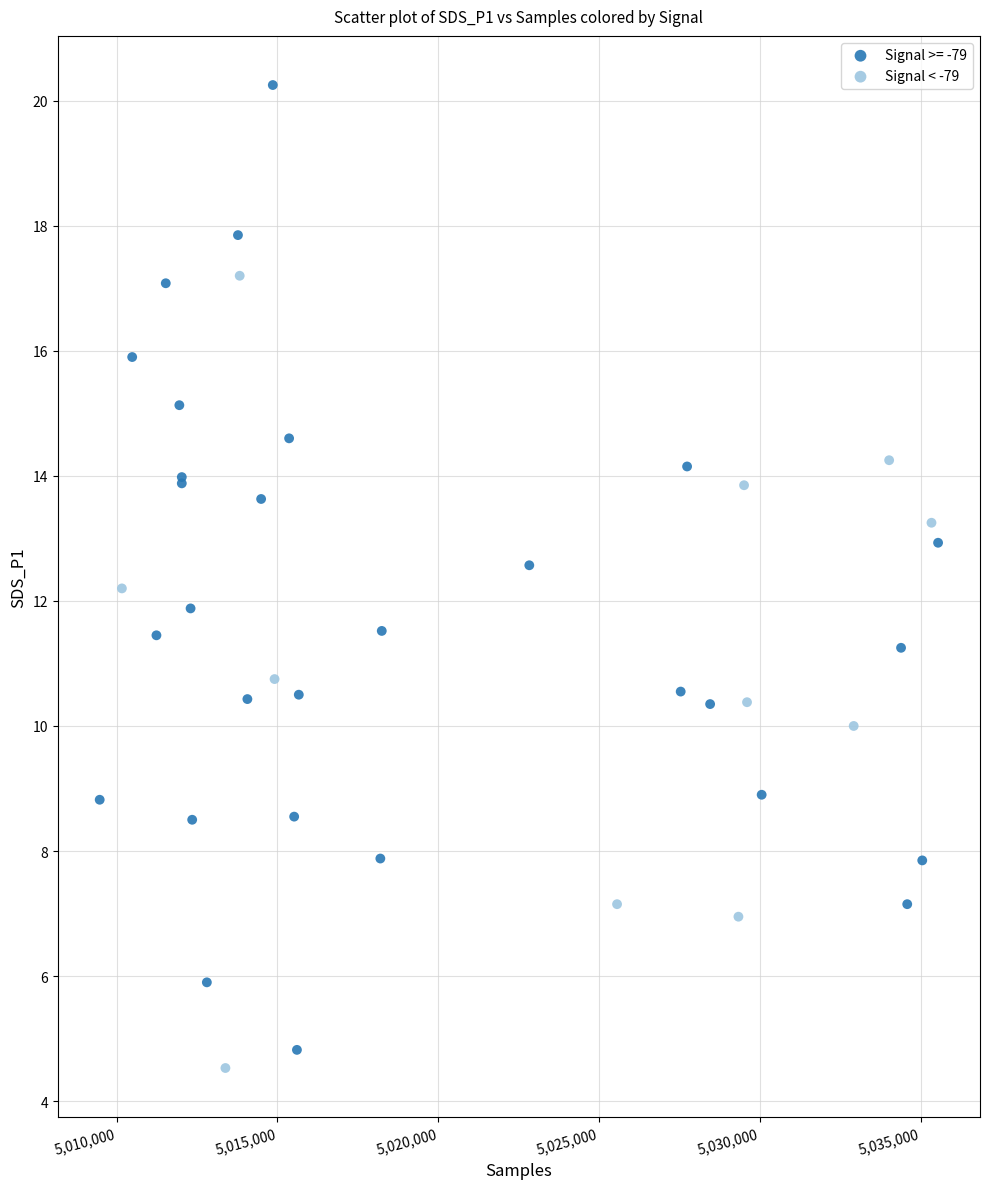

Which series contains the highest Y value?

Signal >= -79